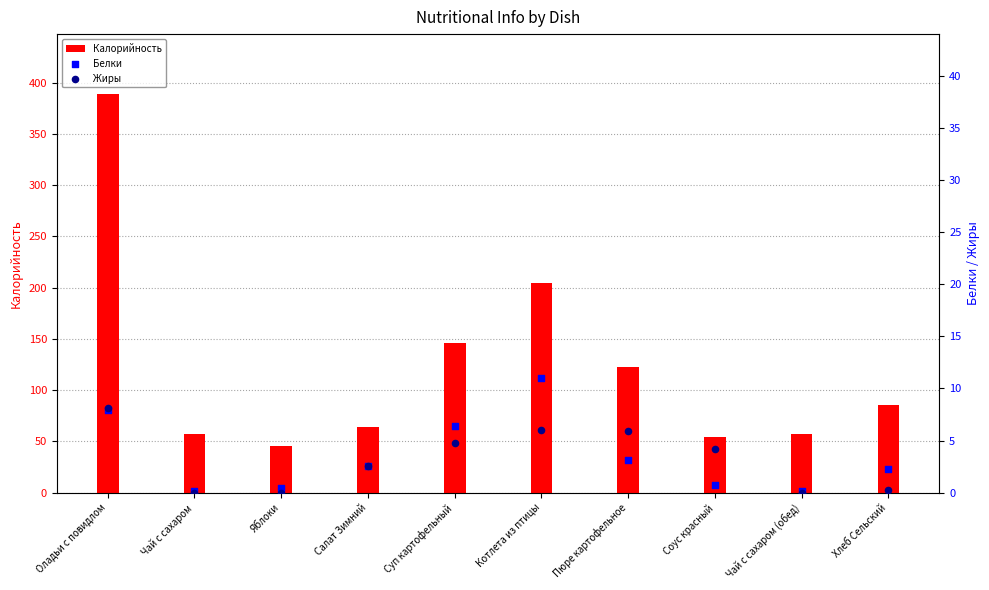

At how many categories does at least one series exceed 90?

4